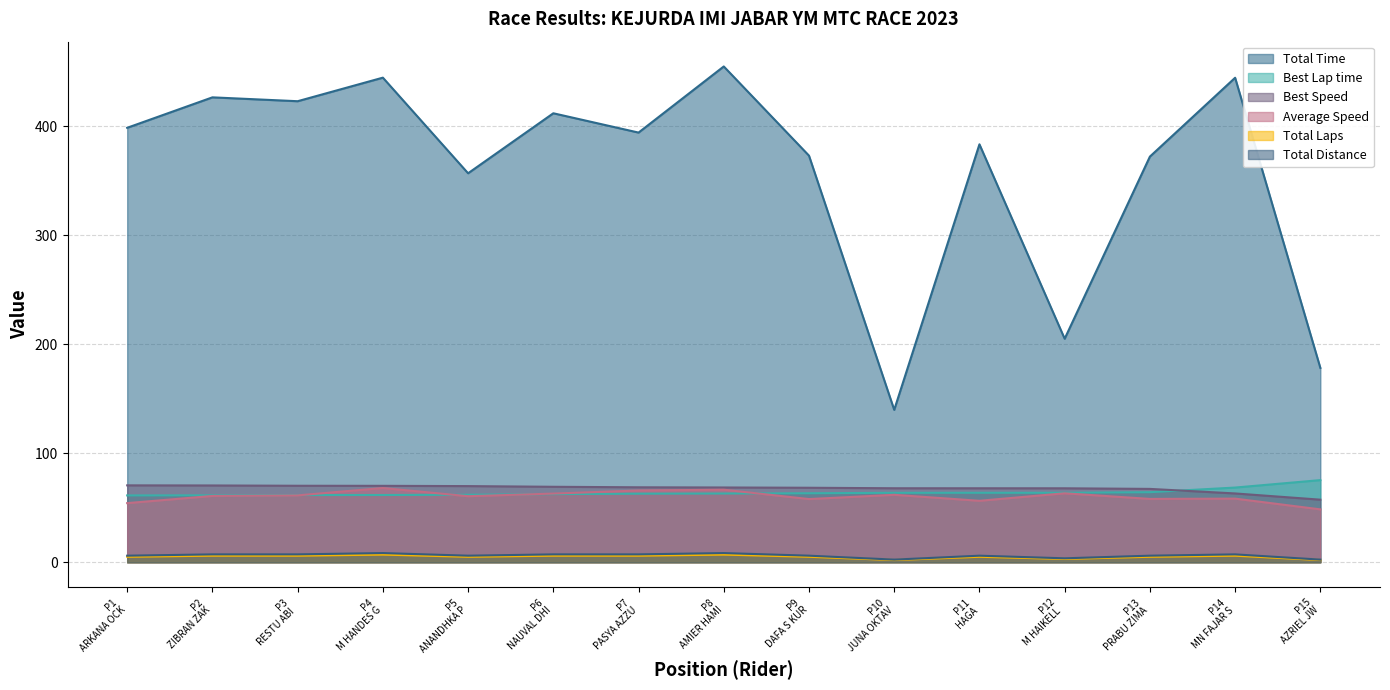

True or false: Best Speed and Total Distance cross at least once.

False